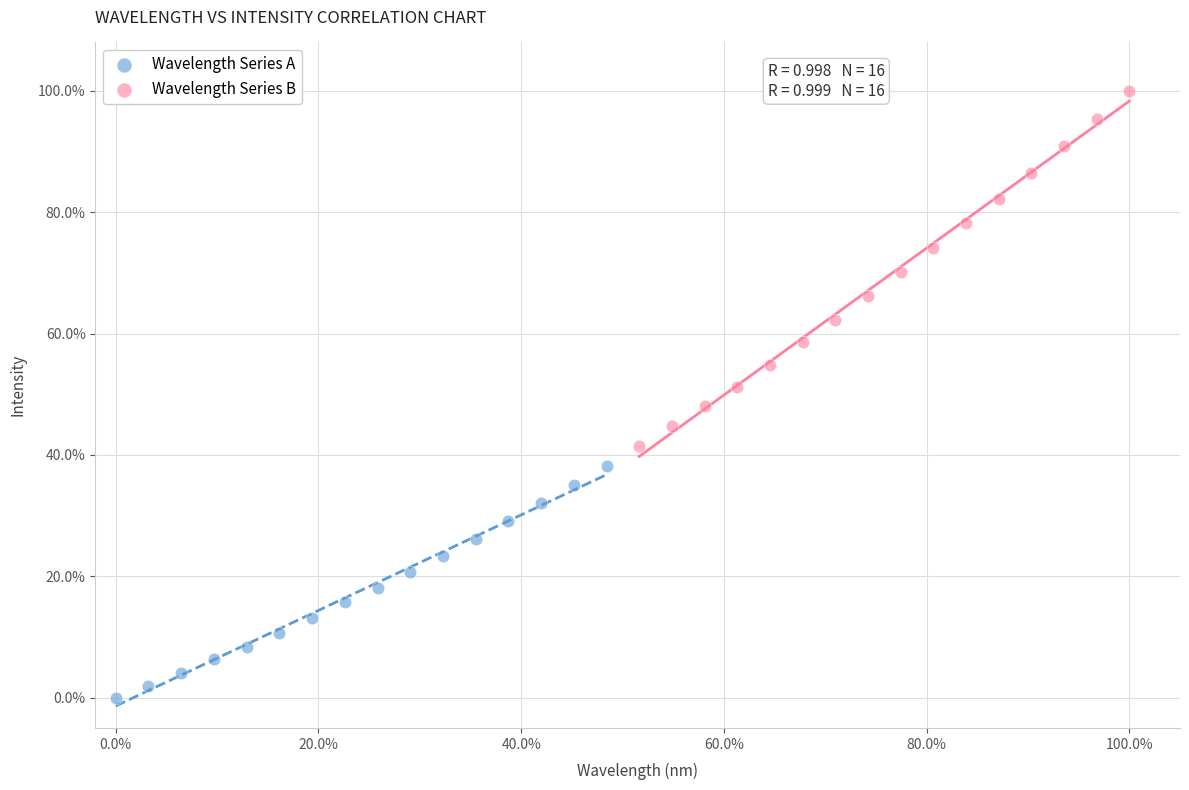

What are all the series names shown in the legend?

Wavelength Series A, Wavelength Series B